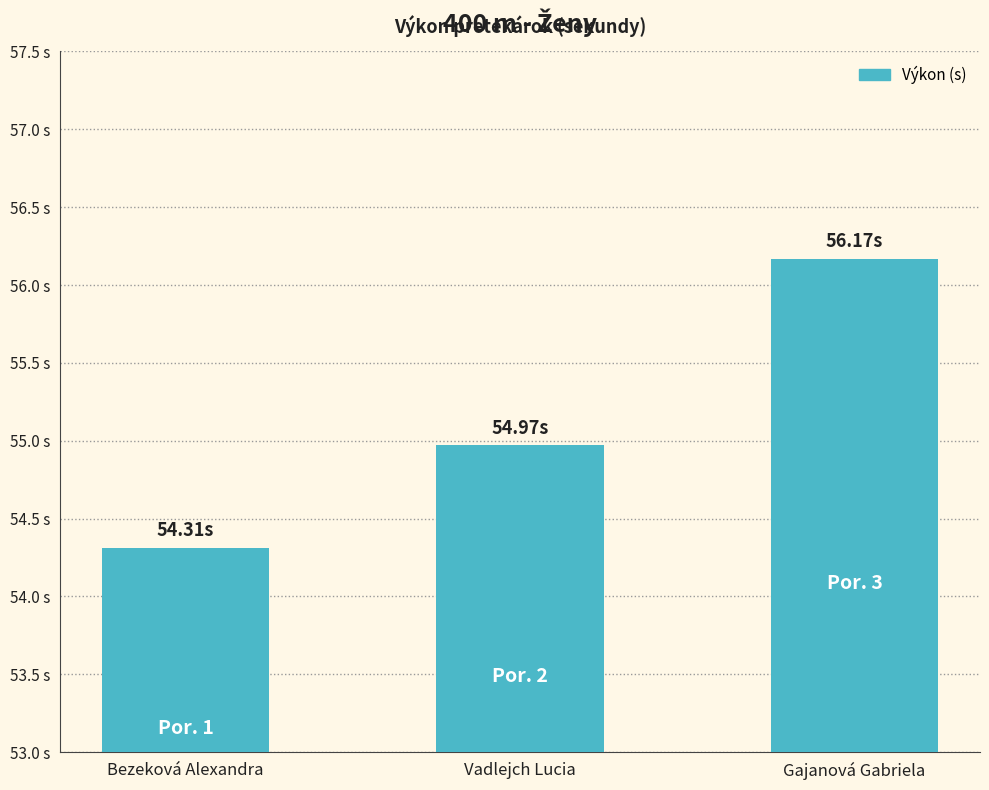

What is the greatest value displayed?

56.2